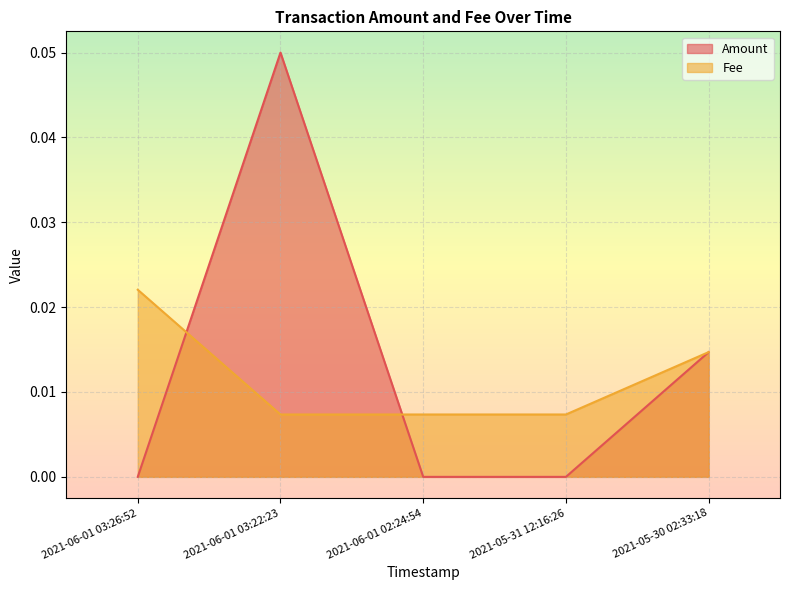

Rank the series by their maximum value, from lowest to highest.

Fee, Amount